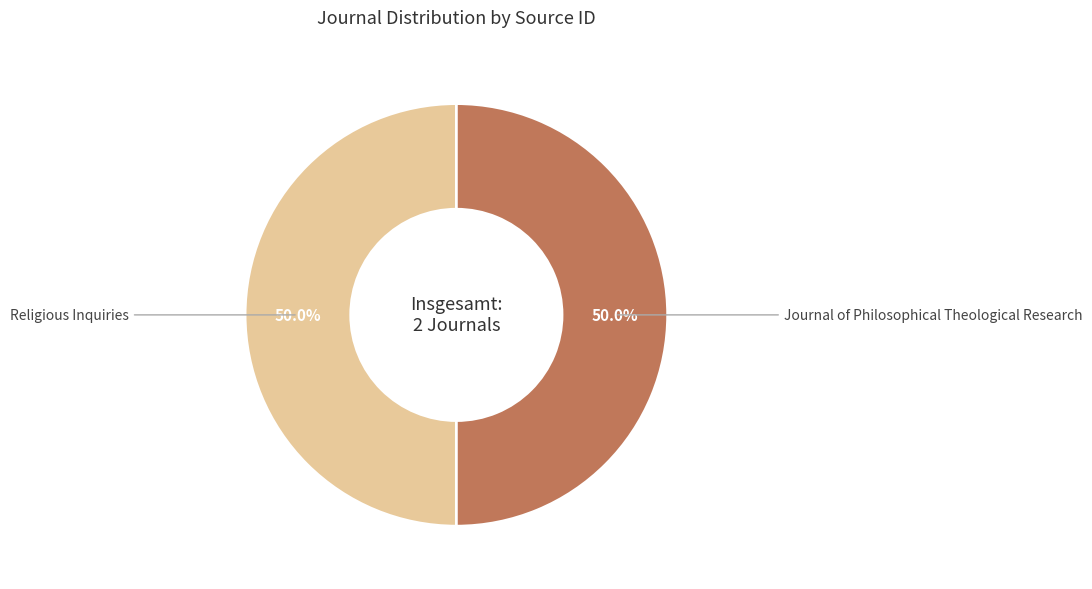

What percentage is the Journal of Philosophical Theological Research slice, to the nearest percent?

50%